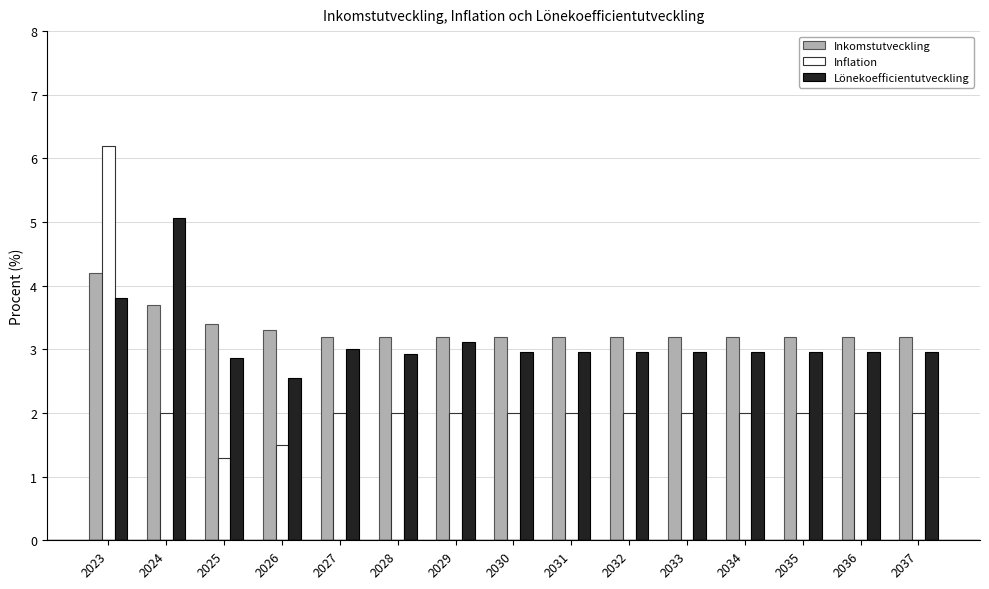

Is the value of Inflation at 2030 greater than the value of Lönekoefficientutveckling at 2028?

No